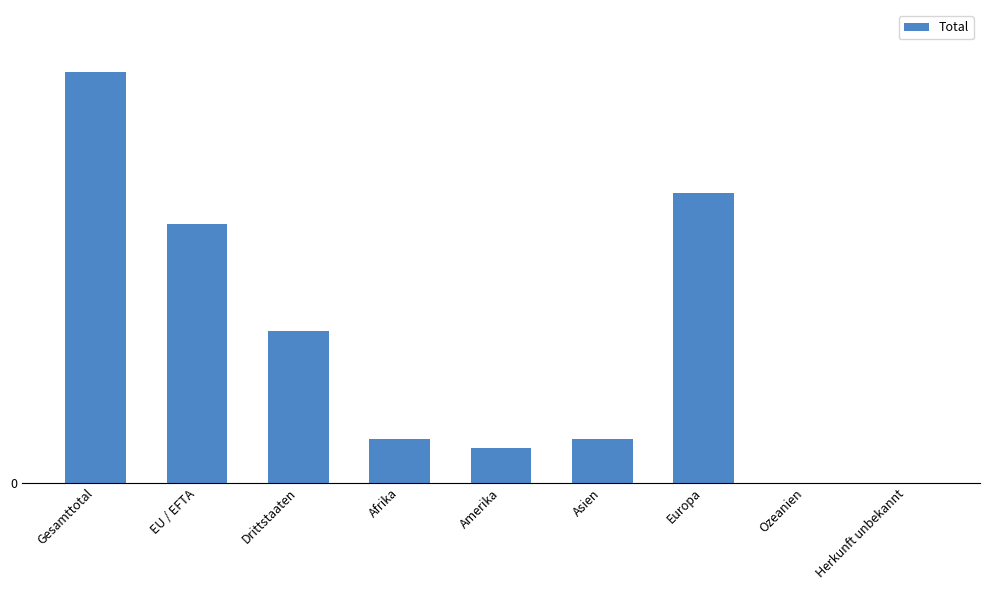

Are the bars horizontal?

No